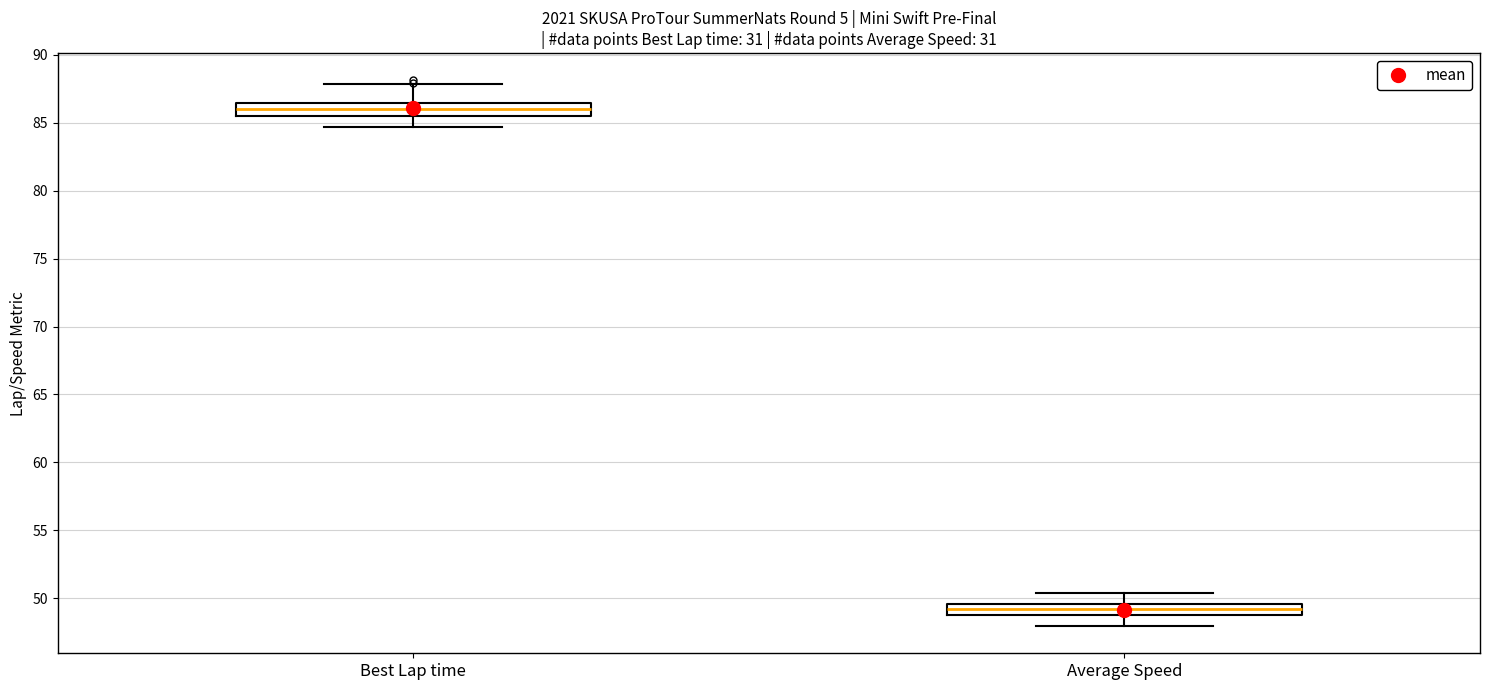

Which box's median line is the lowest?

Average Speed